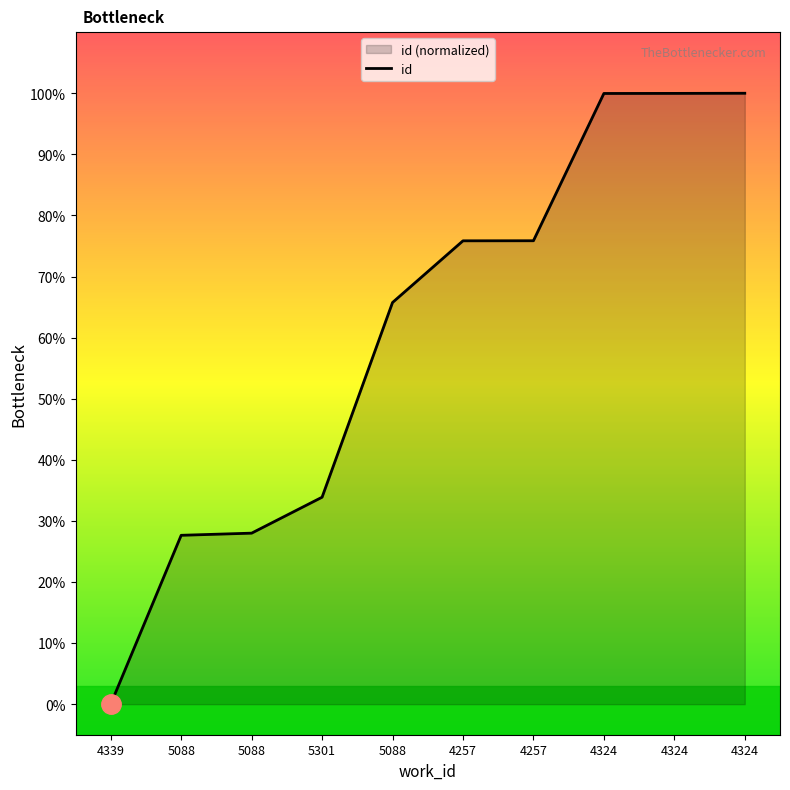

What is the maximum value shown in the chart?

100.0